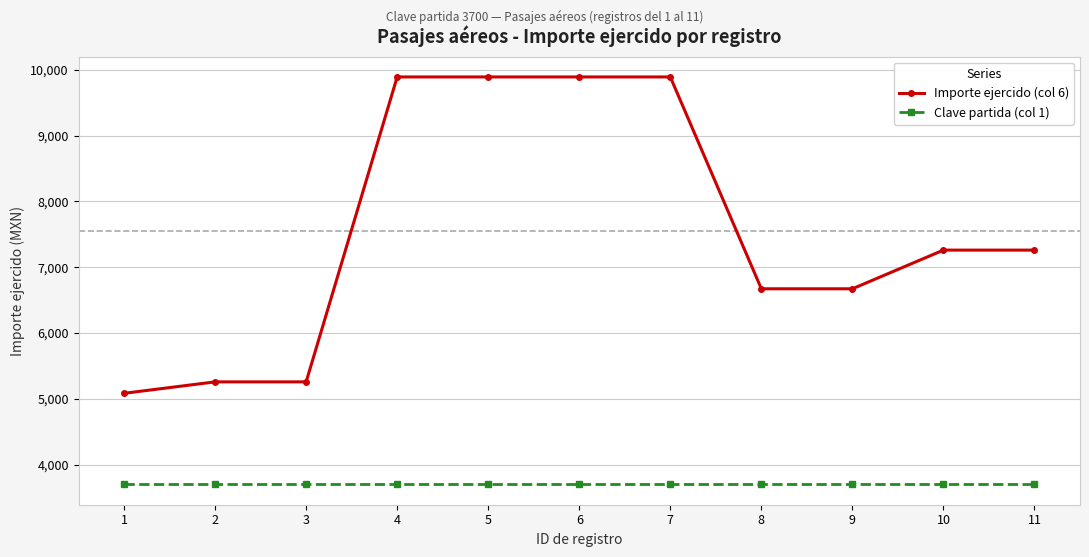

Which series changed the most between 1 and 7?

Importe ejercido (col 6)